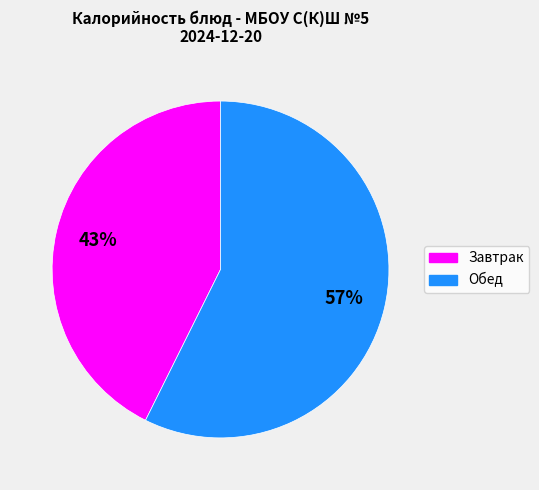

Is there a majority slice in this chart?

Yes